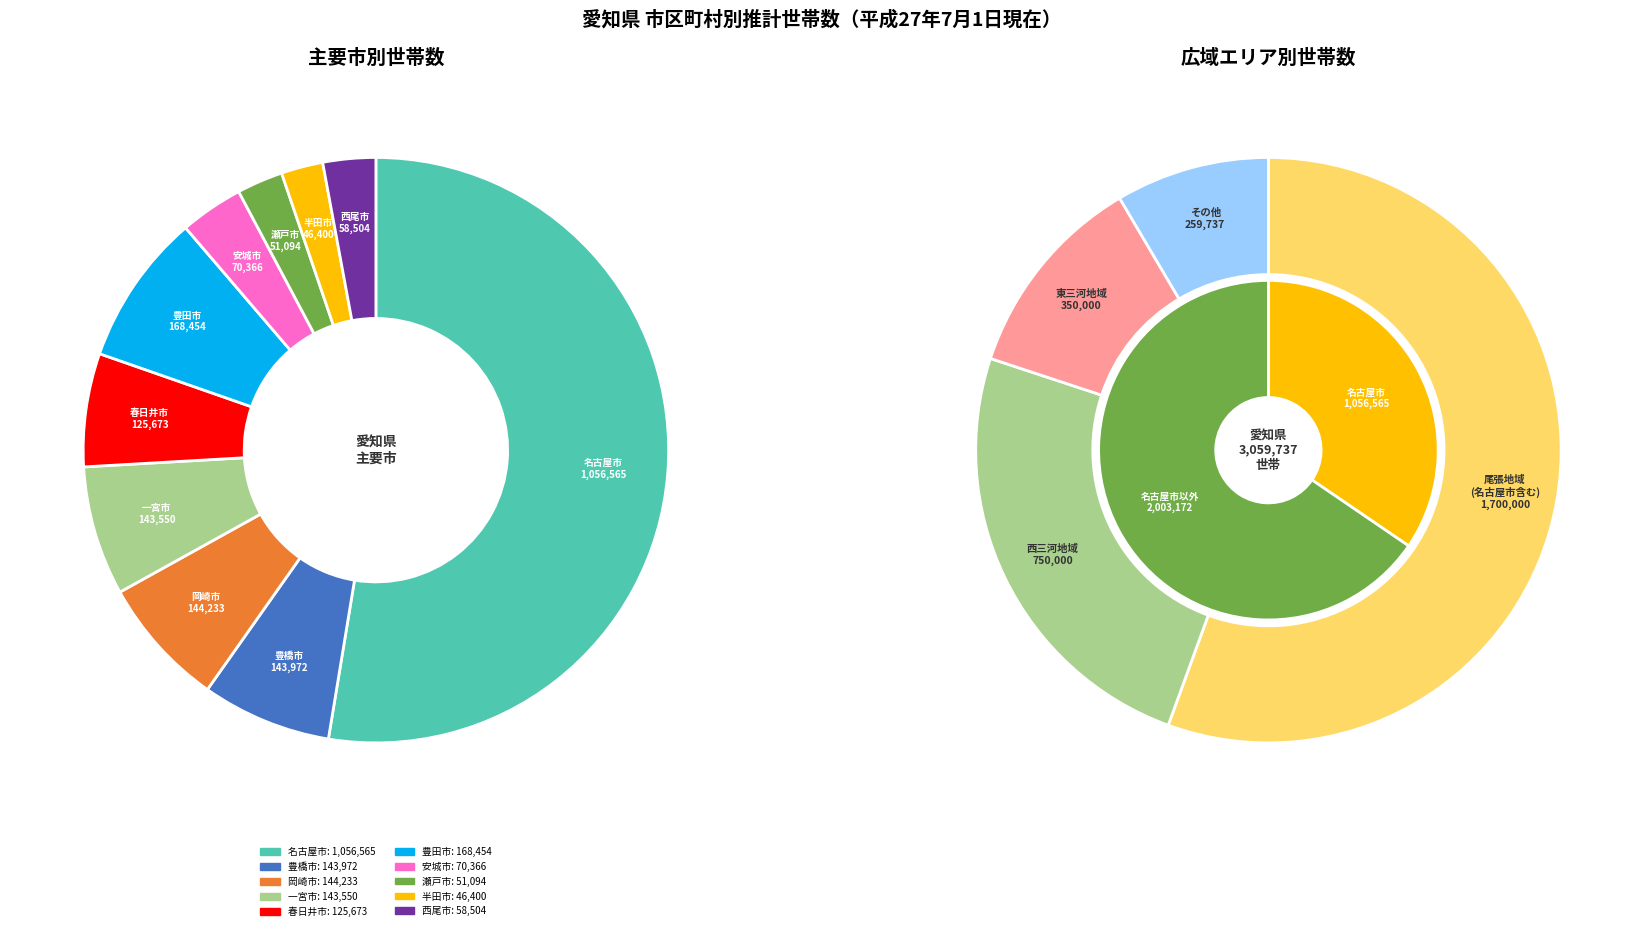

Rank the categories by value from highest to lowest.

名古屋市, 豊田市, 岡崎市, 豊橋市, 一宮市, 春日井市, 安城市, 西尾市, 瀬戸市, 半田市